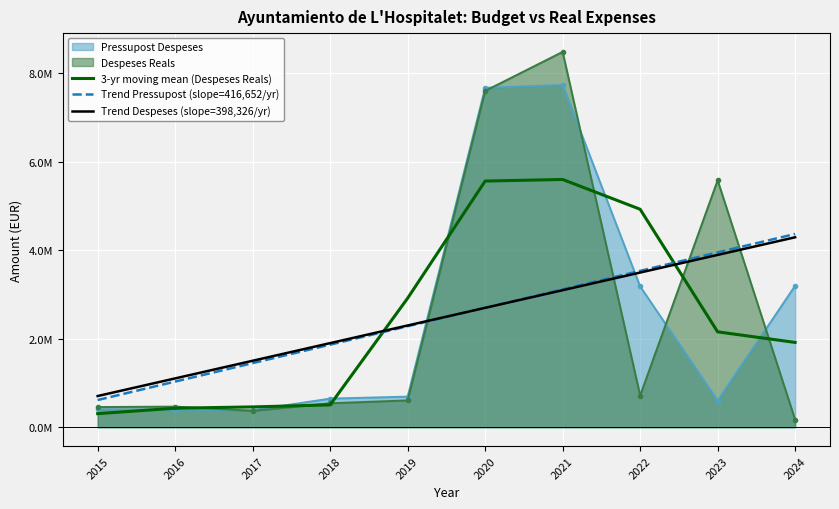

What are all the series names shown in the legend?

Pressupost Despeses, Despeses Reals, 3-yr moving mean (Despeses Reals), Trend Pressupost (slope=416,652/yr), Trend Despeses (slope=398,326/yr)